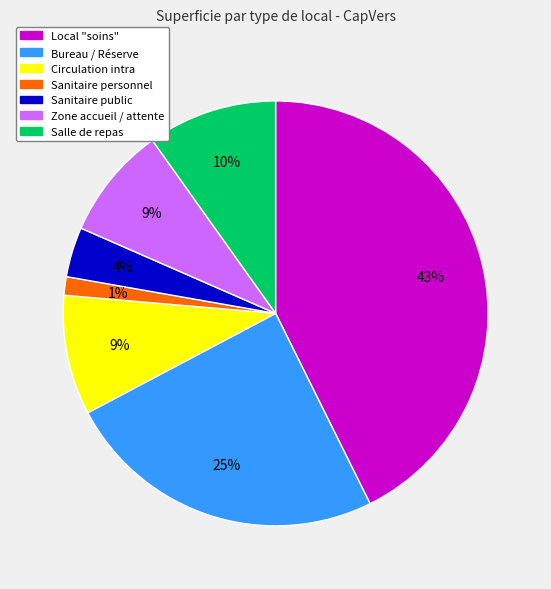

How many slices are in this pie chart?

7